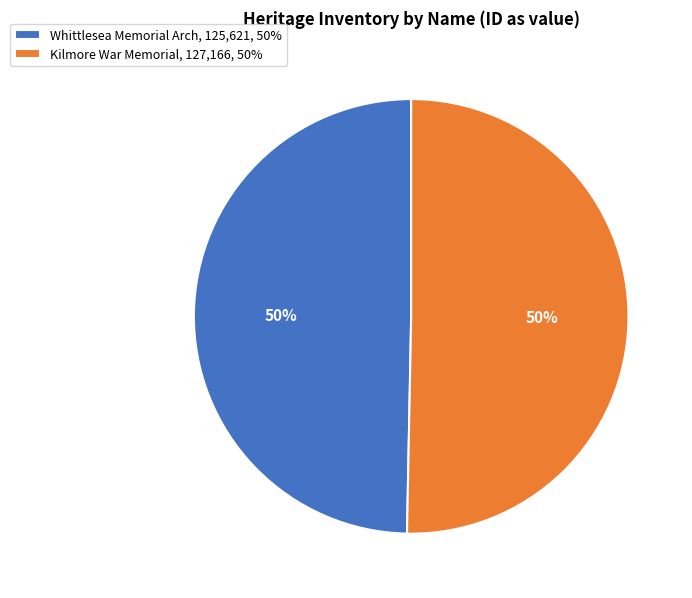

To the nearest percent, what portion does Kilmore War Memorial represent?

50%